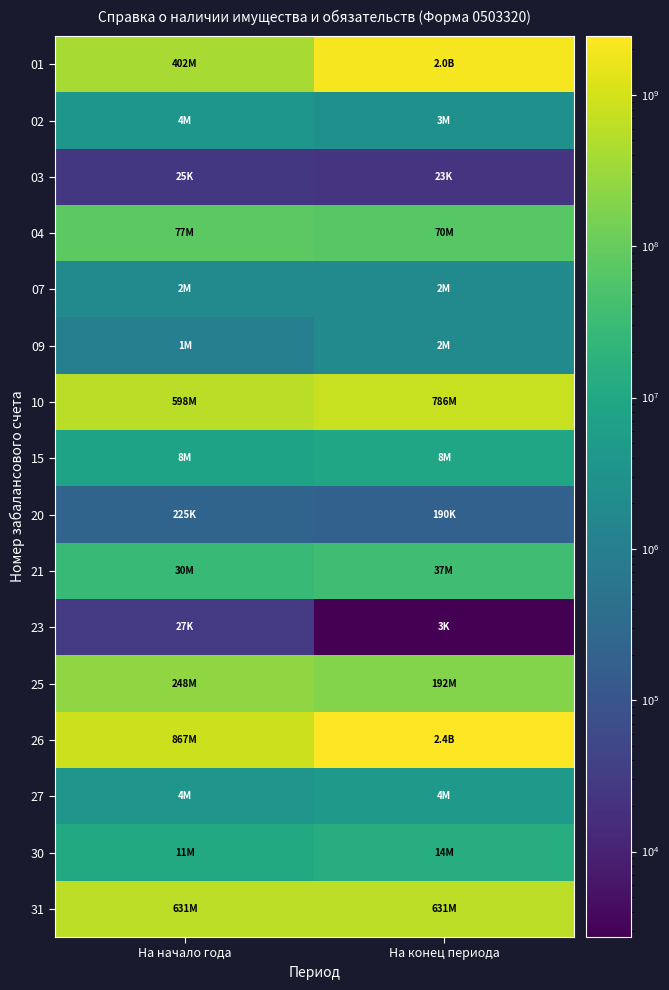

At which category does the chart reach its peak across all series?

На конец периода